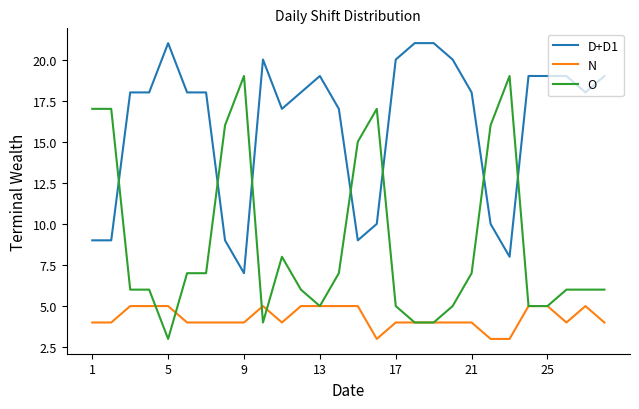

Which series has the widest spread of values?

O